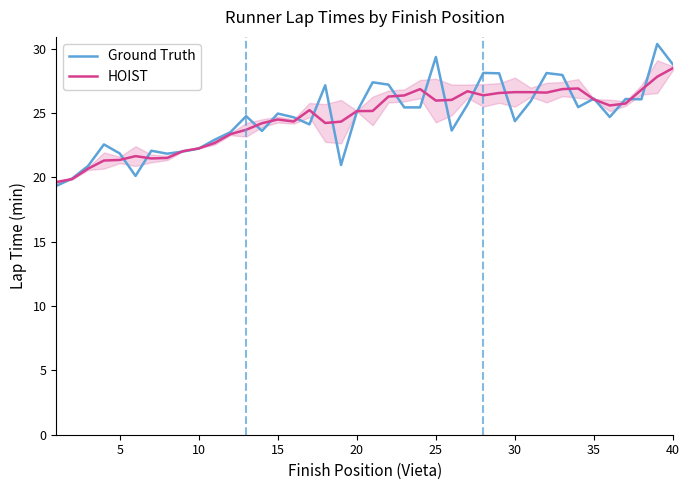

What is the highest value of the HOIST series?

28.5